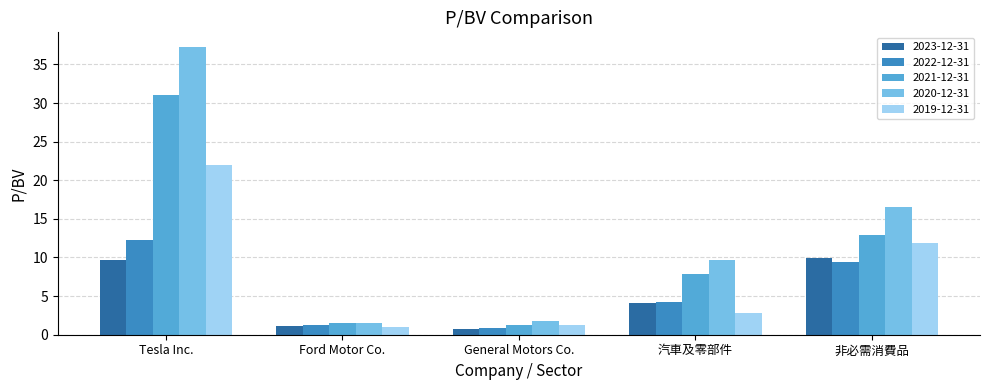

What is the difference between the maximum and second lowest values in the 2022-12-31 series?

11.0